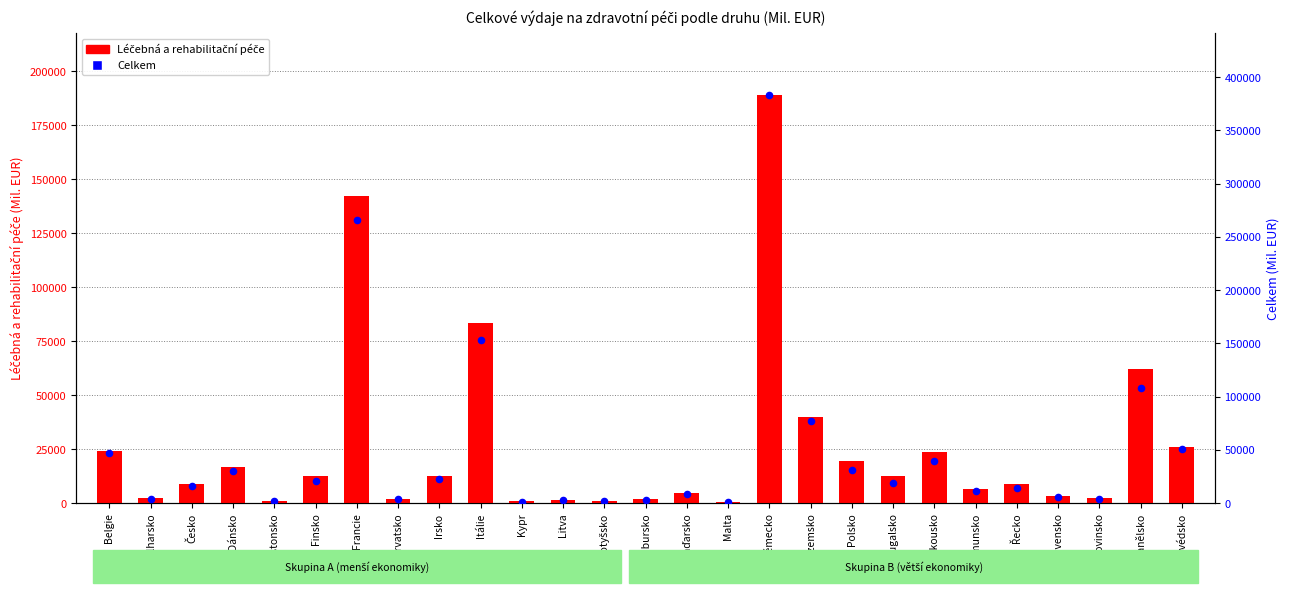

Which series contains the highest Y value?

Celkem